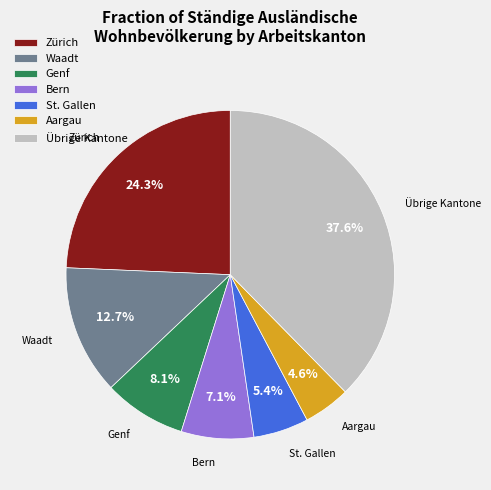

Rank the categories by value from lowest to highest.

Aargau, St. Gallen, Bern, Genf, Waadt, Zürich, Übrige Kantone